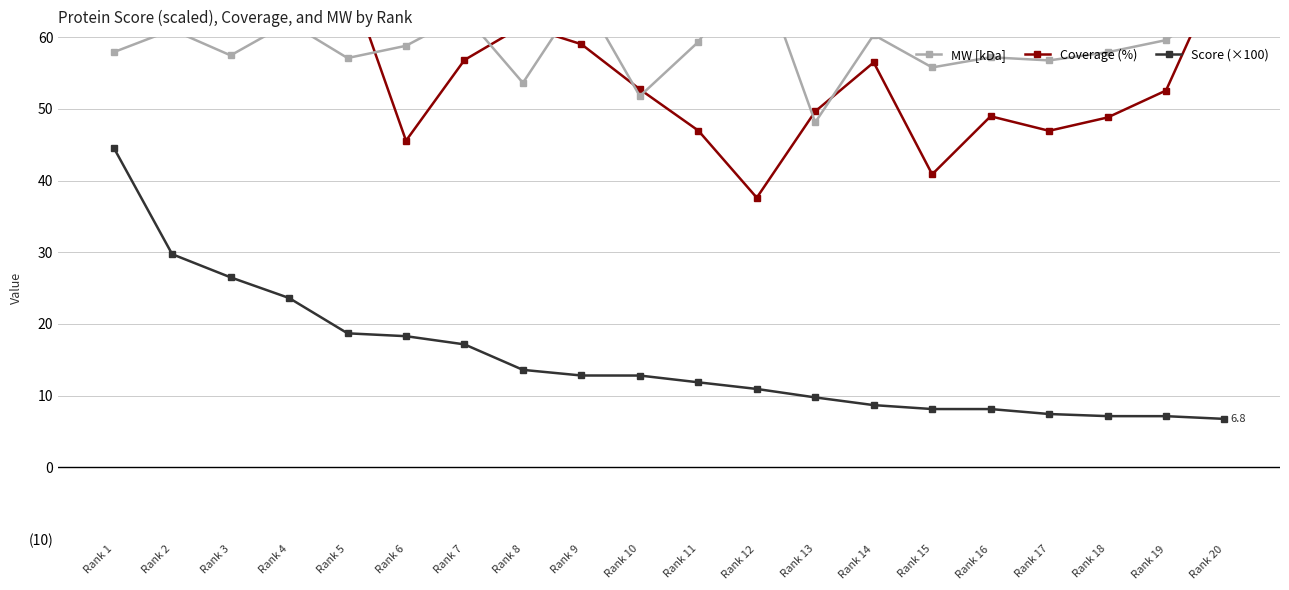

What is the total value across all series at Rank 13?

107.5